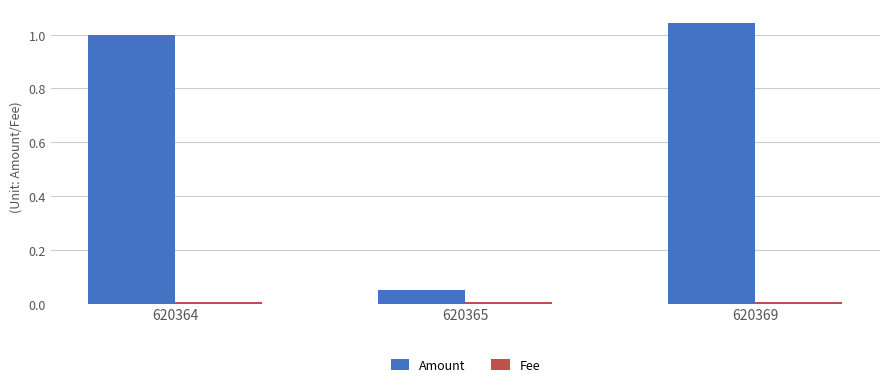

Which series has the largest total across all categories?

Amount